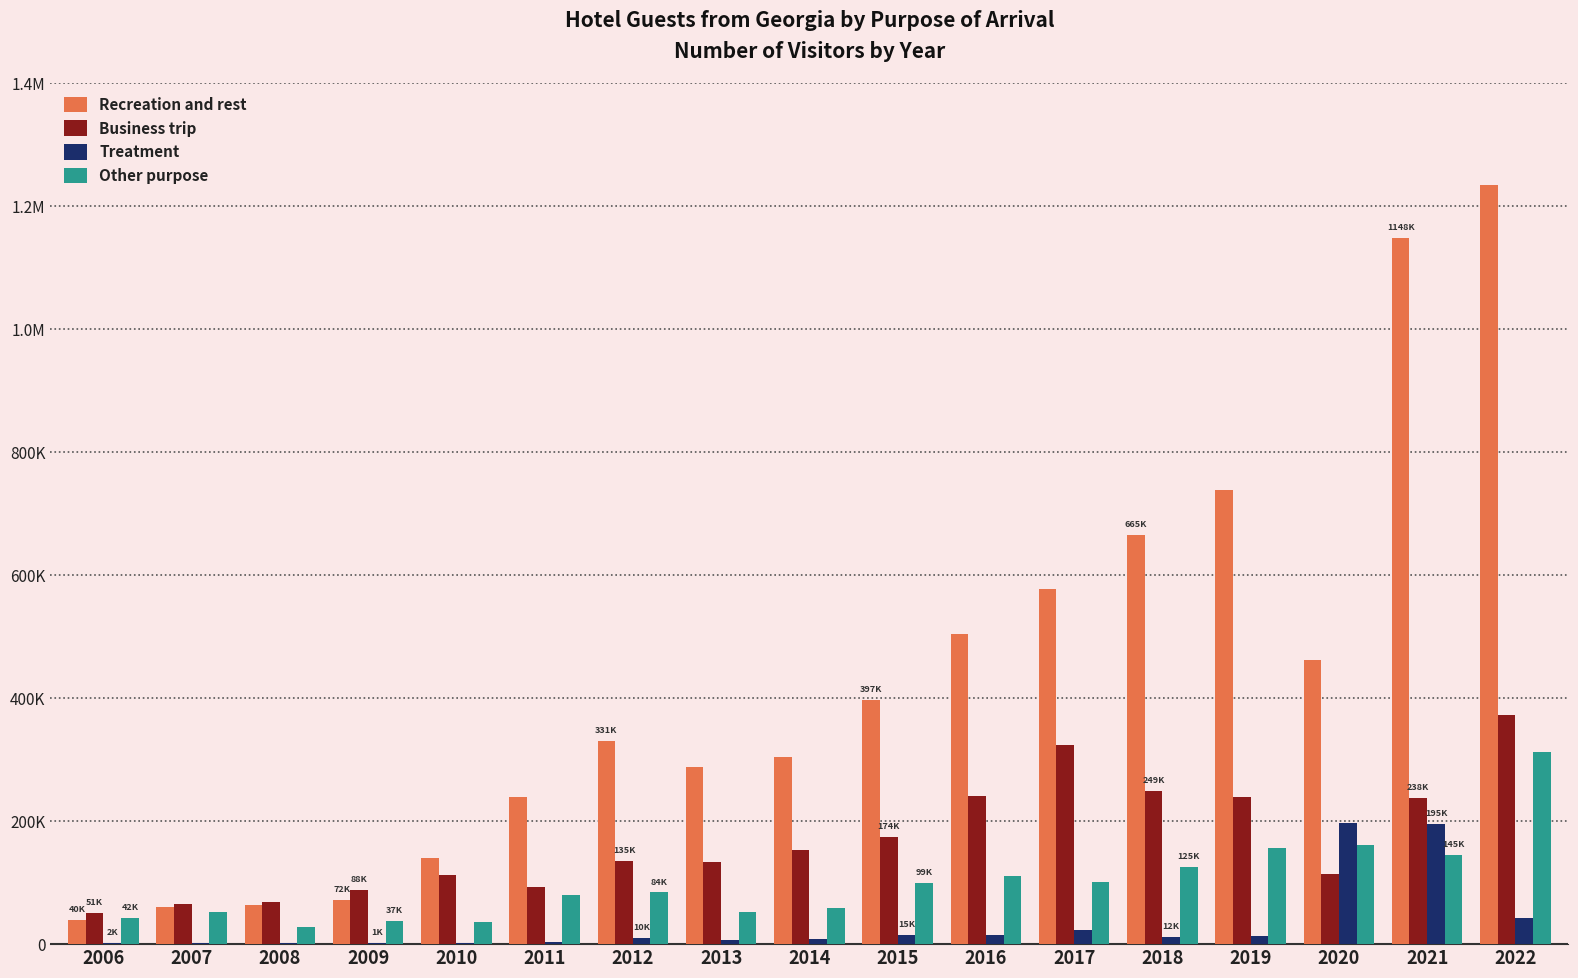

What is the value of the Recreation and rest bar at the 15th from the left?

461316